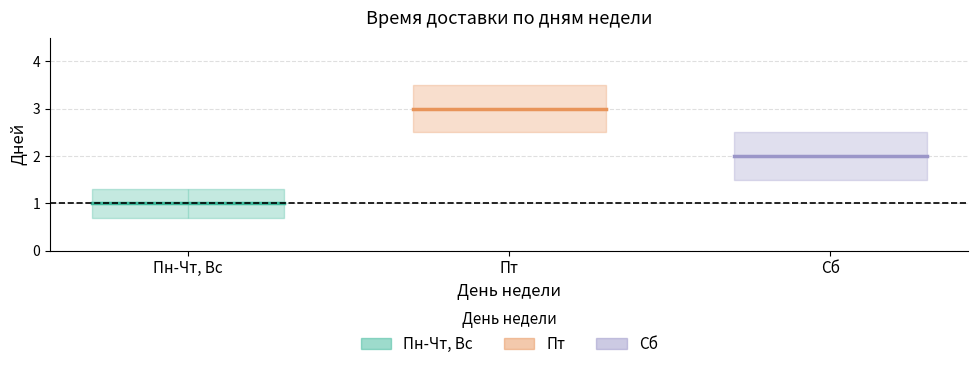

True or false: Сб and Пт cross at least once.

False